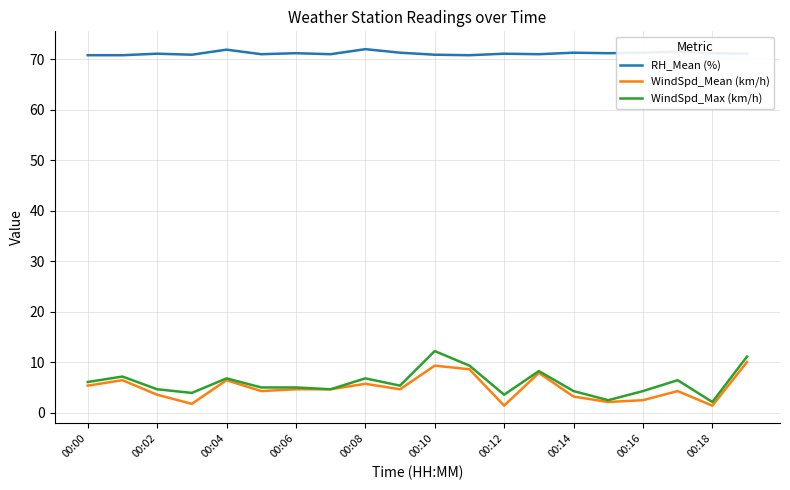

Which series has the largest total across all categories?

RH_Mean (%)